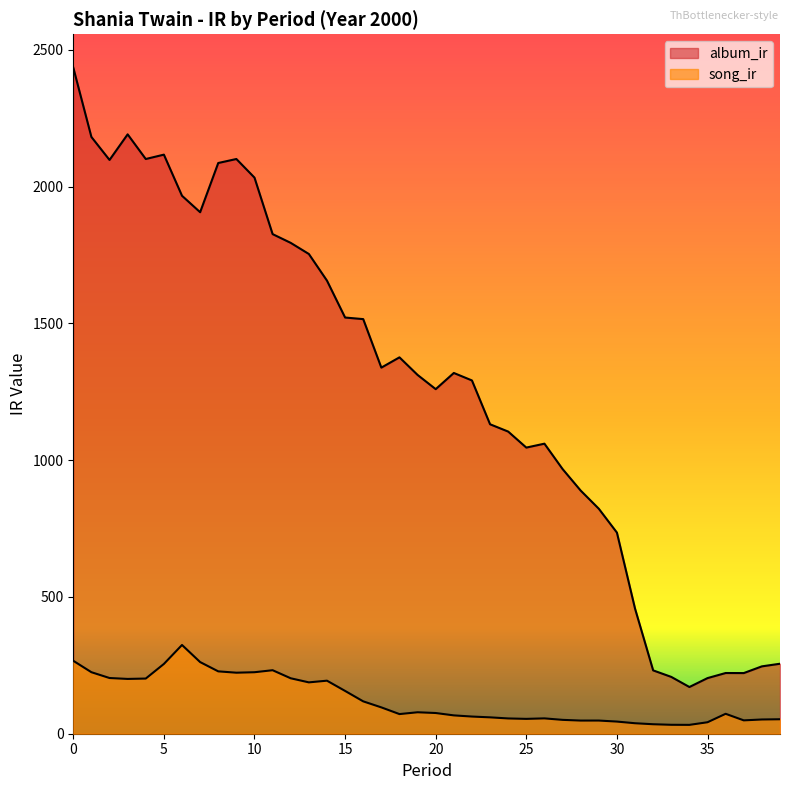

How many lines are shown in the chart?

2